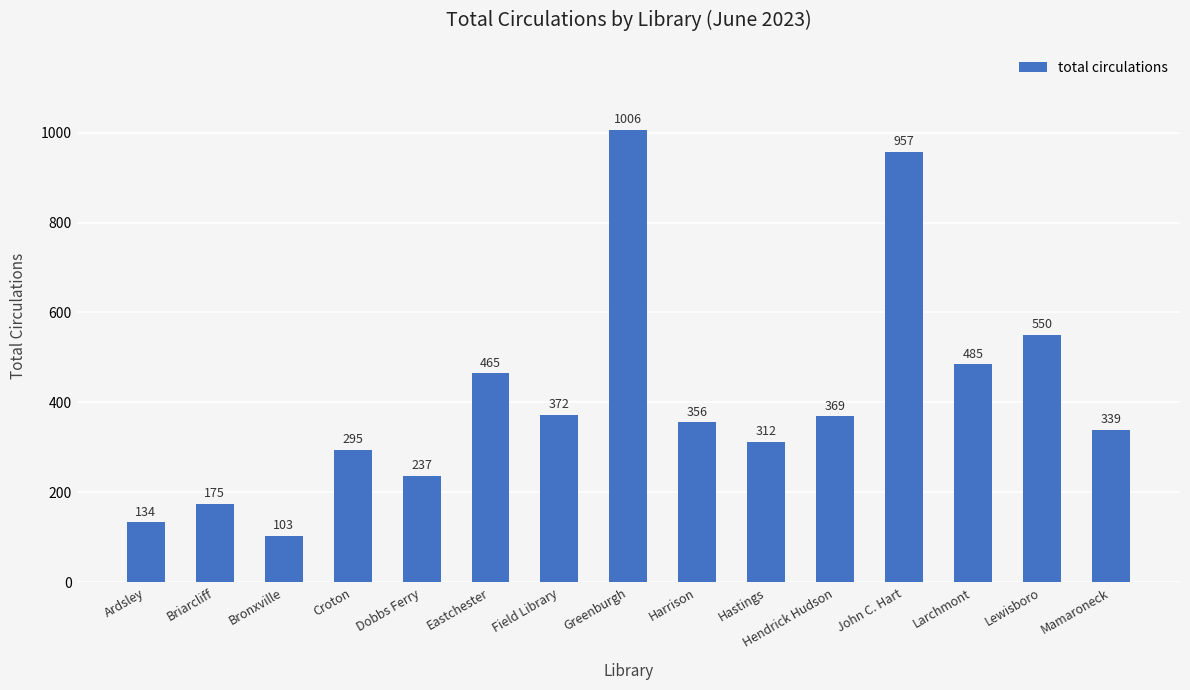

Between Hastings and Briarcliff, which is larger?

Hastings